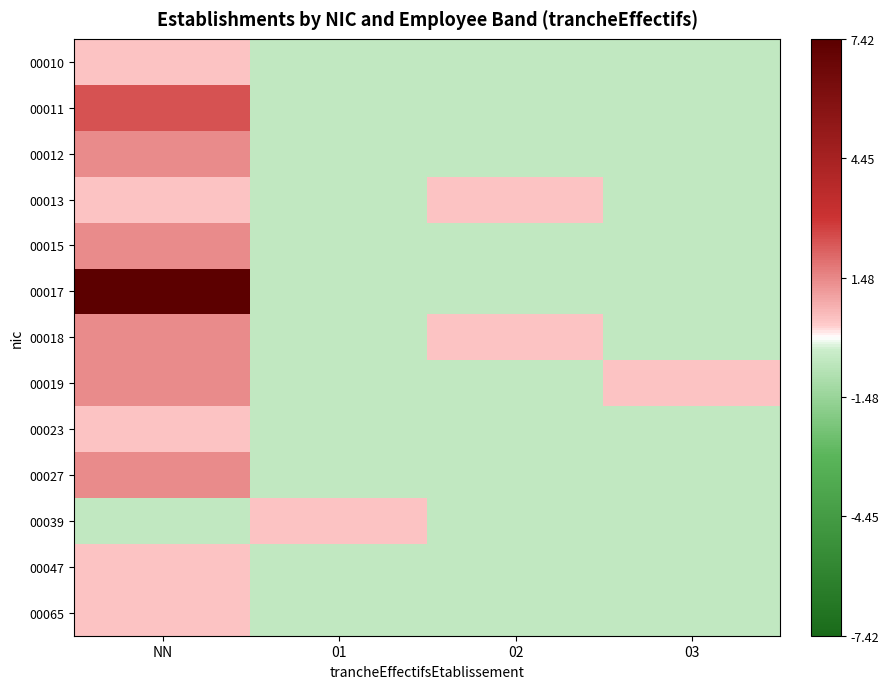

Which series has the largest range (max minus min)?

00017